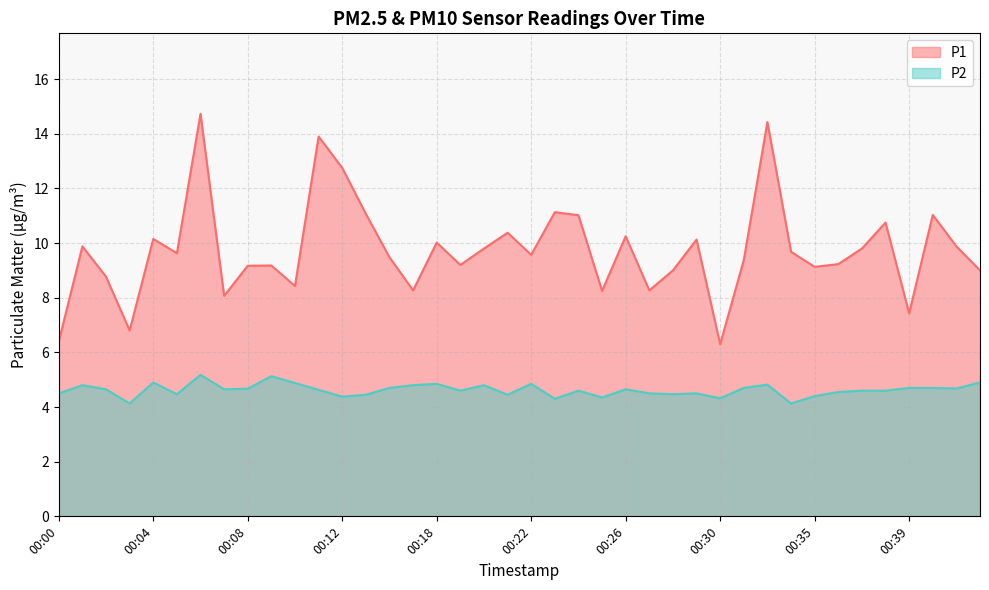

Does the chart have visible grid lines?

Yes